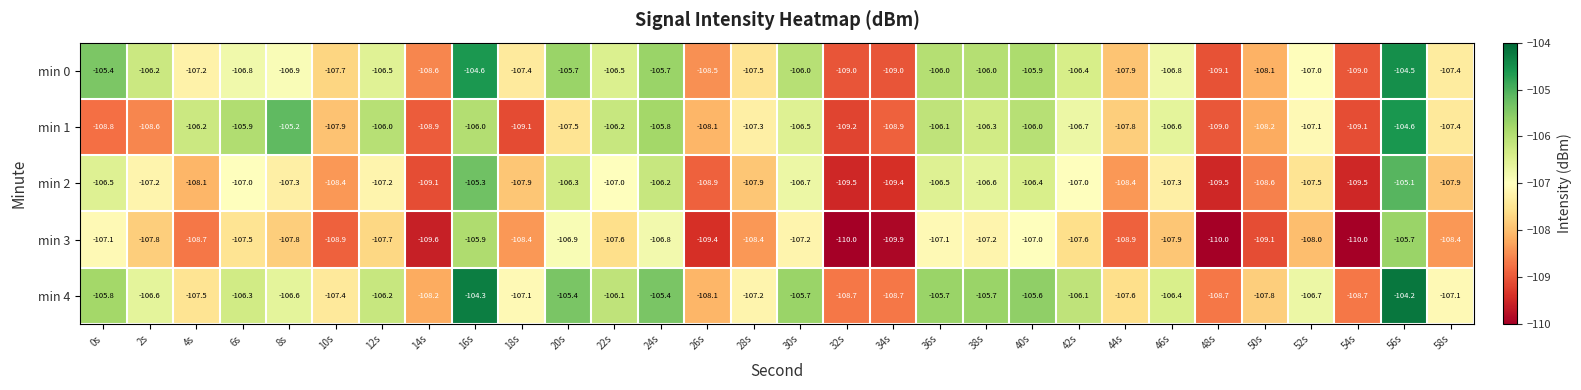

What is the average value of the min 1 series?

-107.2